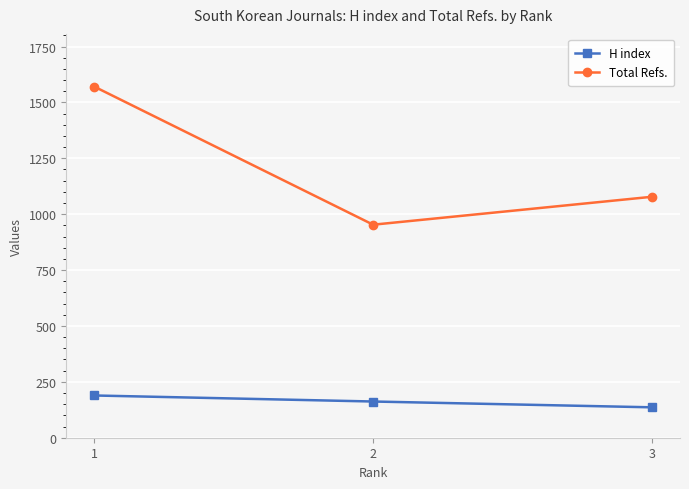

Which category has the highest value in the H index series?

1